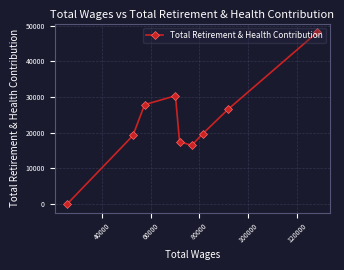

What is the difference between the maximum and minimum values?

48152